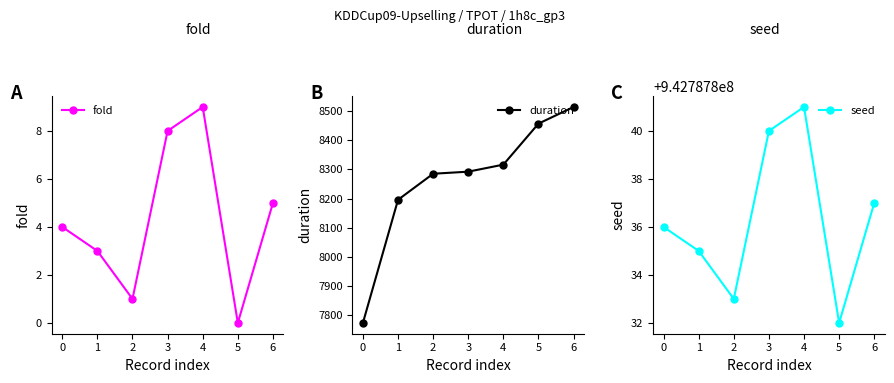

Does the chart have visible grid lines?

No